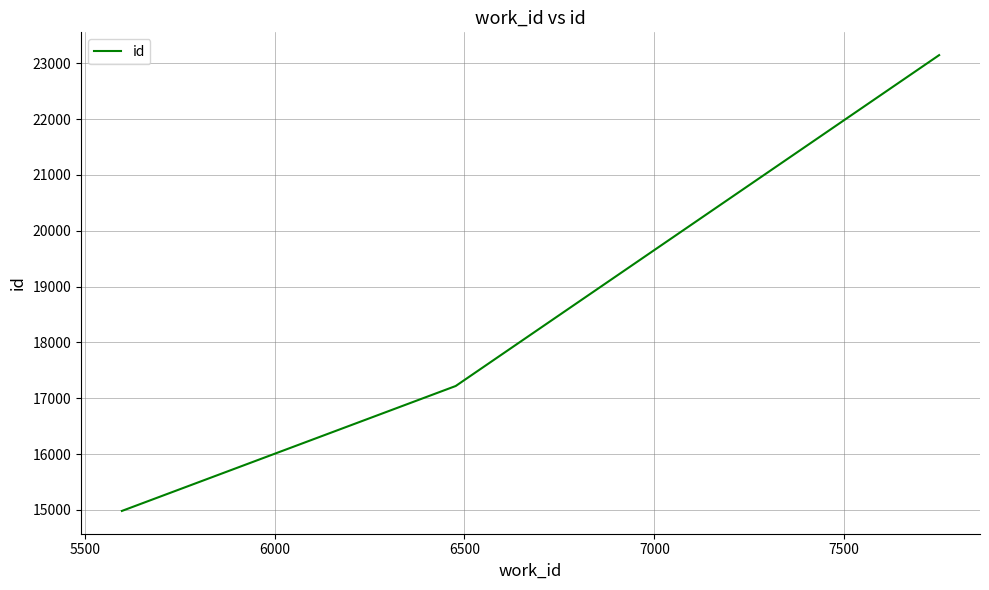

What is the average value?

18449